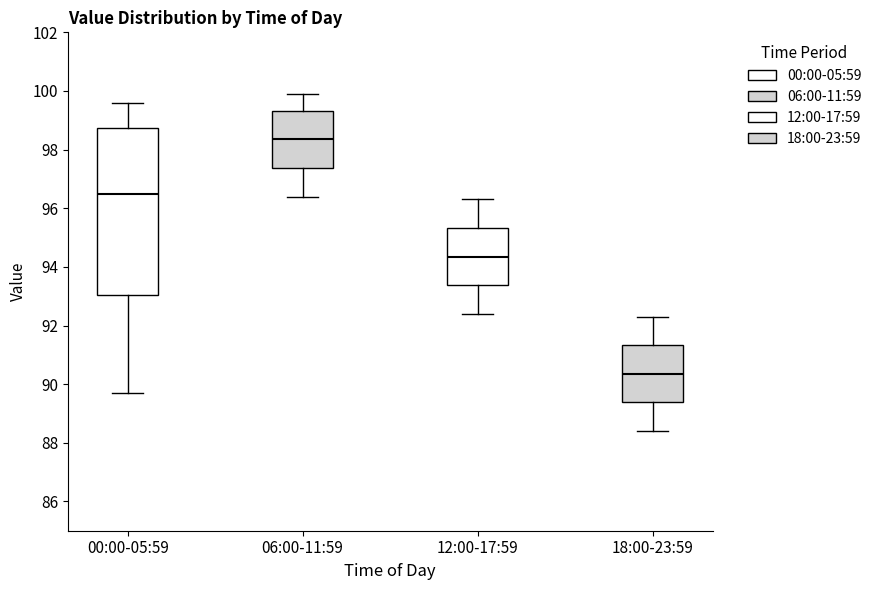

Which box is the tallest, from its lower edge to its upper edge?

00:00-05:59